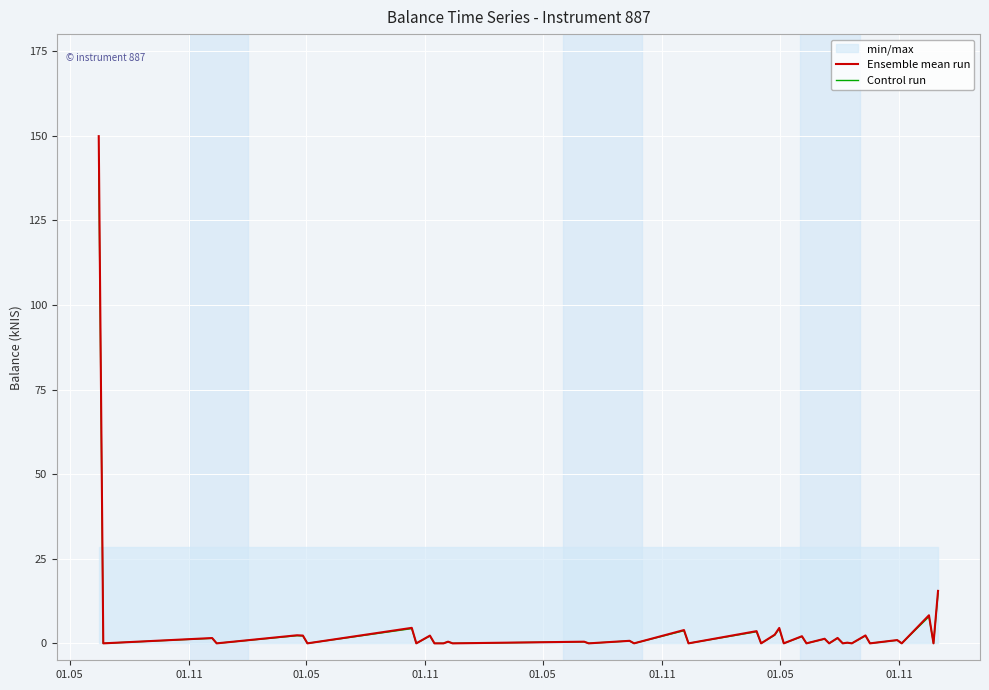

True or false: Ensemble mean run and Control run intersect in this chart.

False